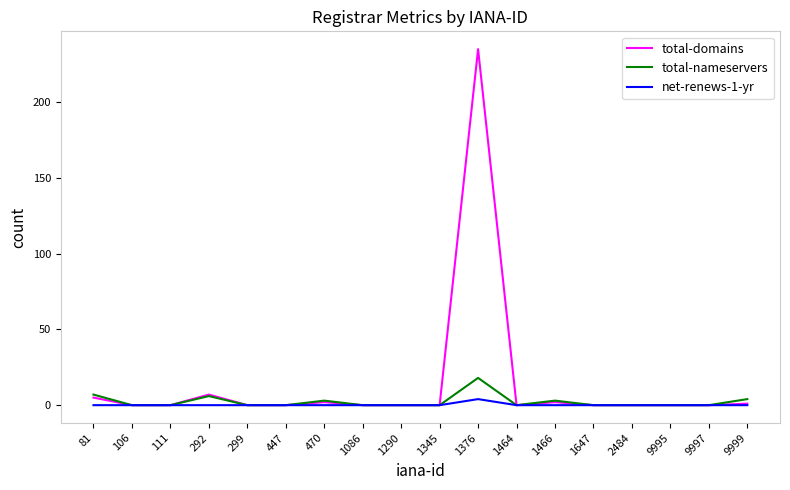

What is the total value across all series at 1466?

5